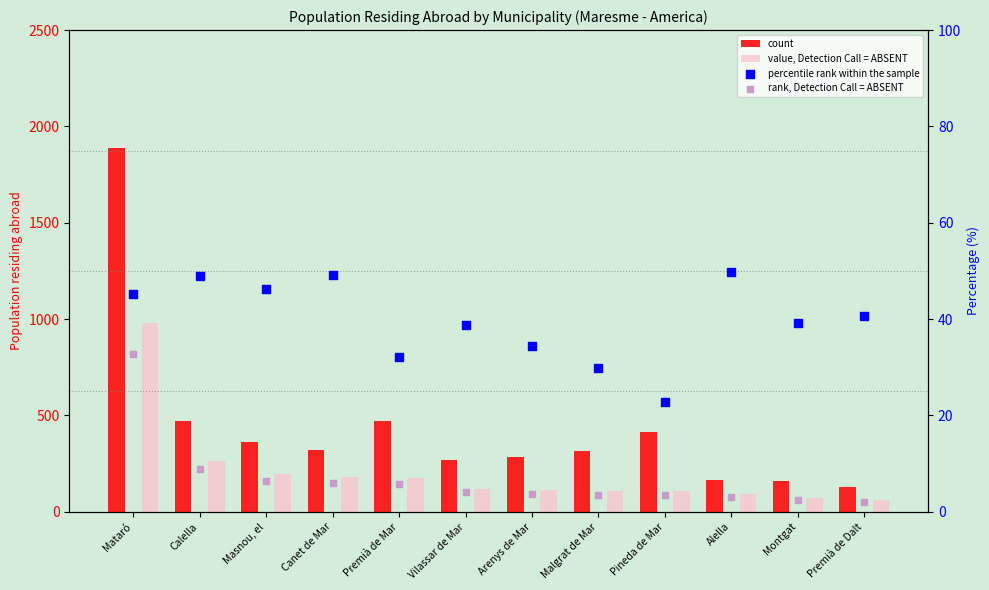

At which category is the sum across all series the highest?

Mataró